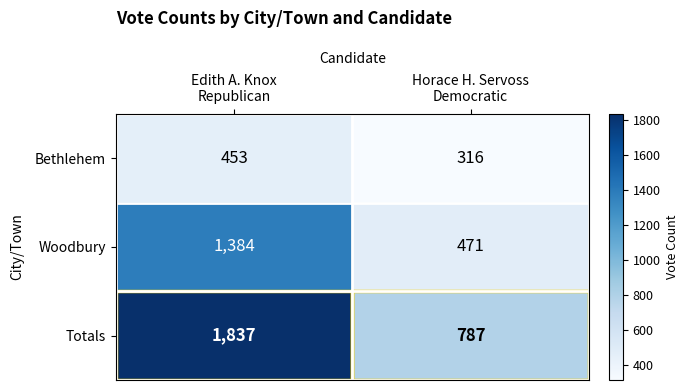

How many data points does each series have?

2